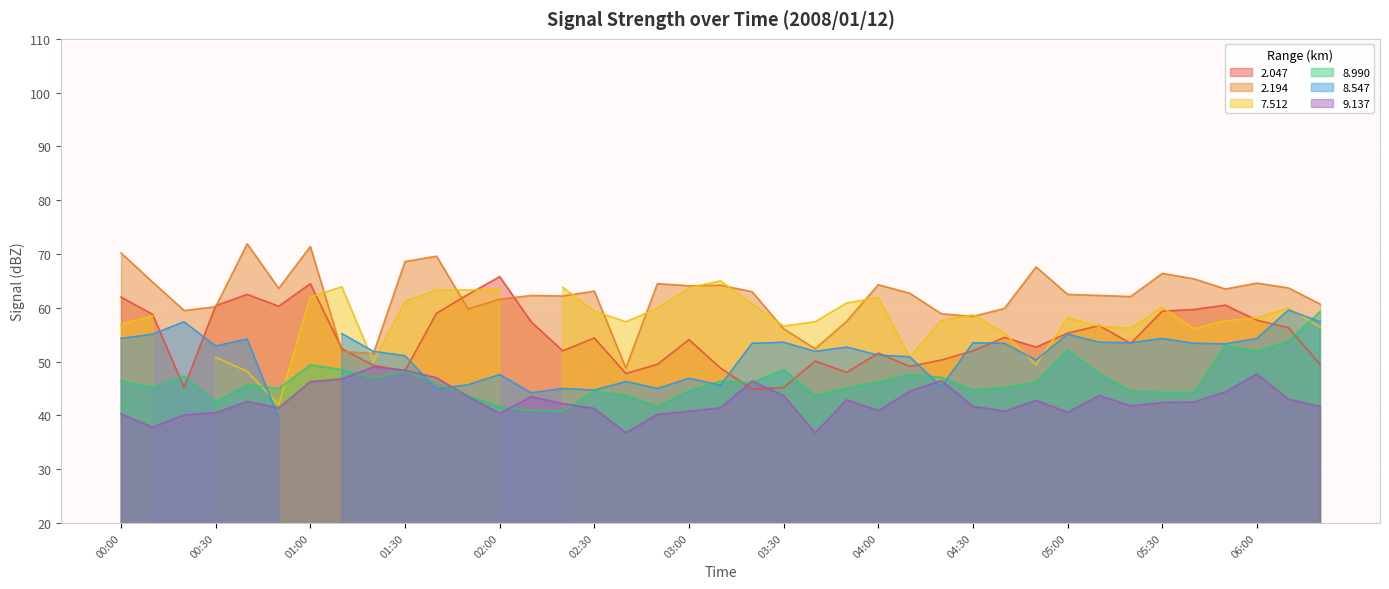

What is the minimum value for 2.047?

44.9